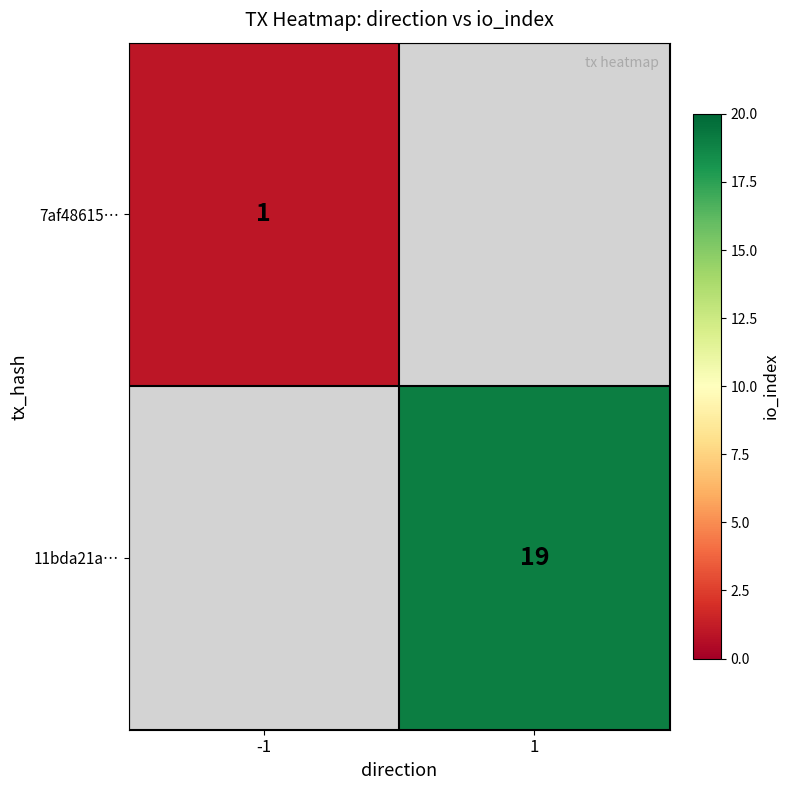

The 7af48615… series shows 1 at -1. True or false?

True